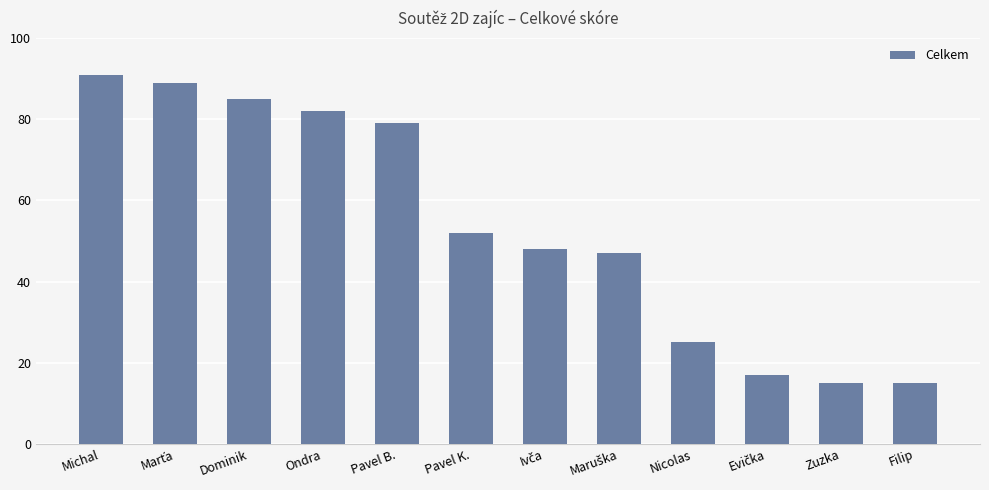

Which label corresponds to the largest value in the chart?

Michal